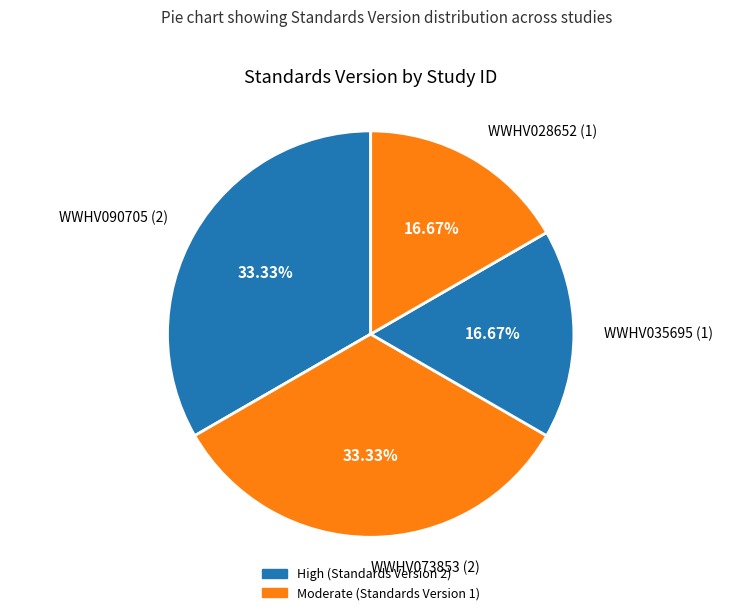

Between WWHV073853 (2) and WWHV035695 (1), which is larger?

WWHV073853 (2)